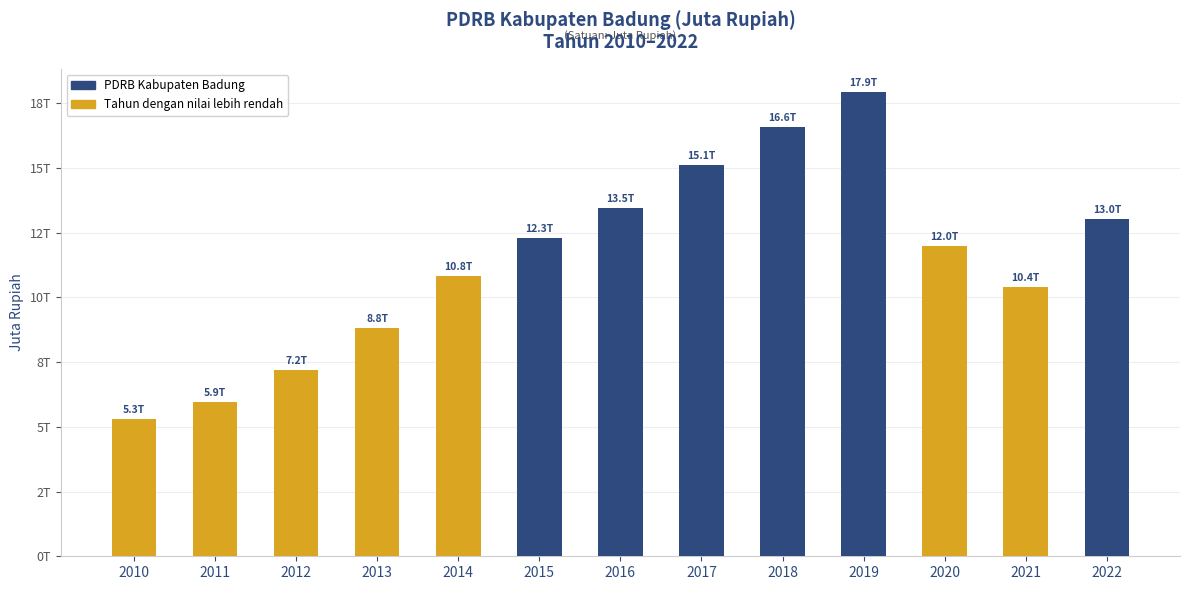

Does the chart contain any negative values?

No